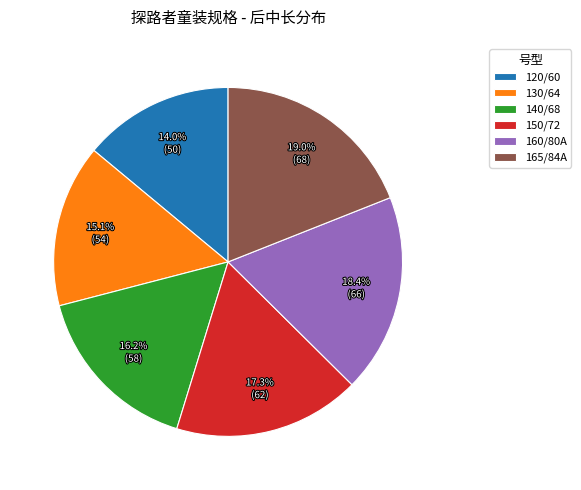

Does any single category account for the majority?

No